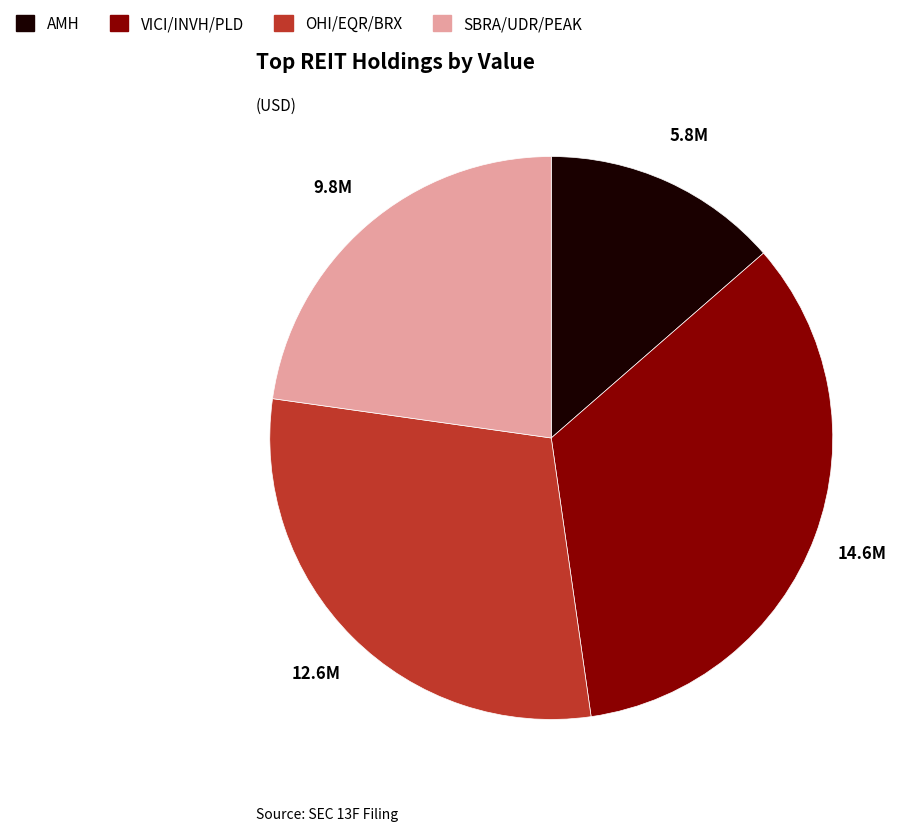

Is there any slice that represents more than half of the pie?

No